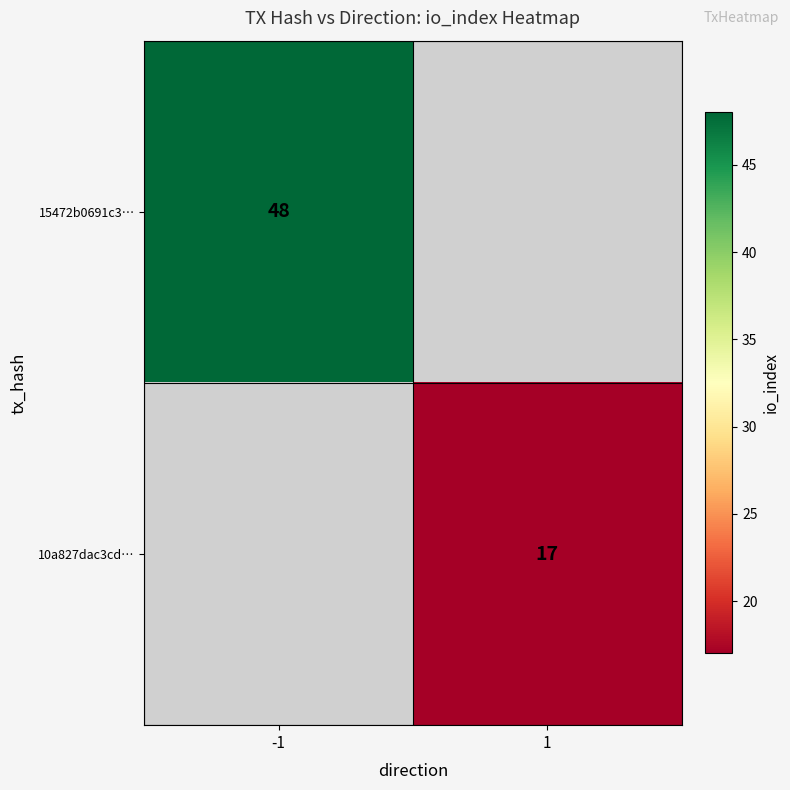

Is the value of 15472b0691c3… at -1 greater than the value of 10a827dac3cd… at 1?

Yes